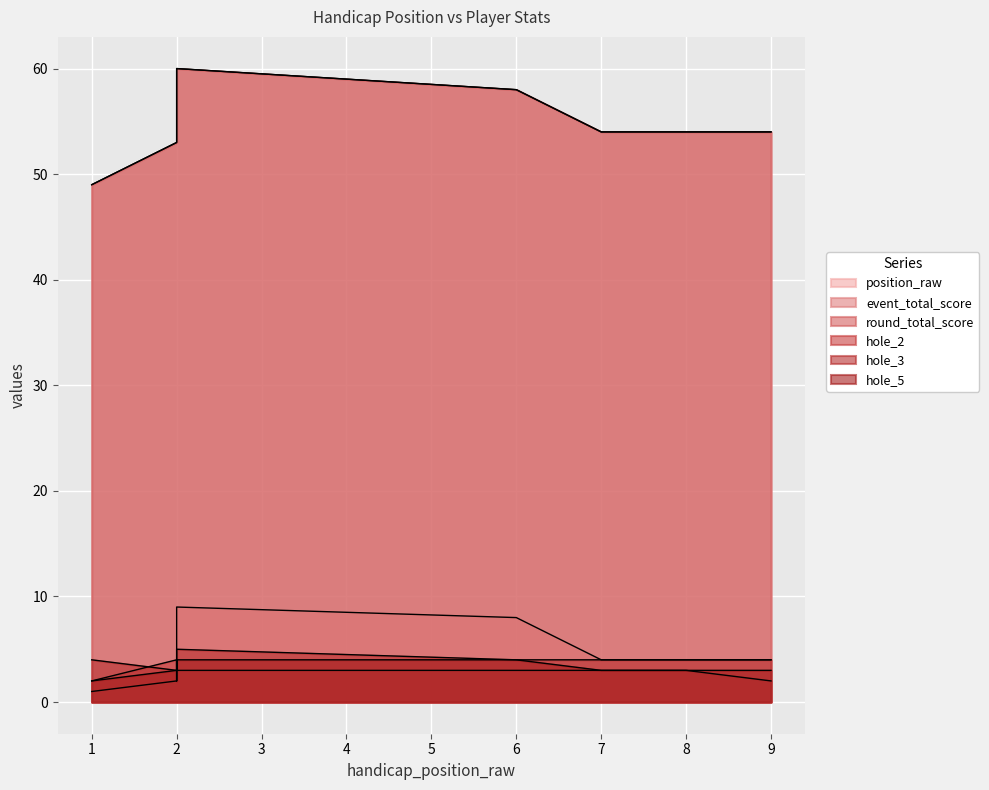

What is the value of the round_total_score point at the 3rd from the left?

53